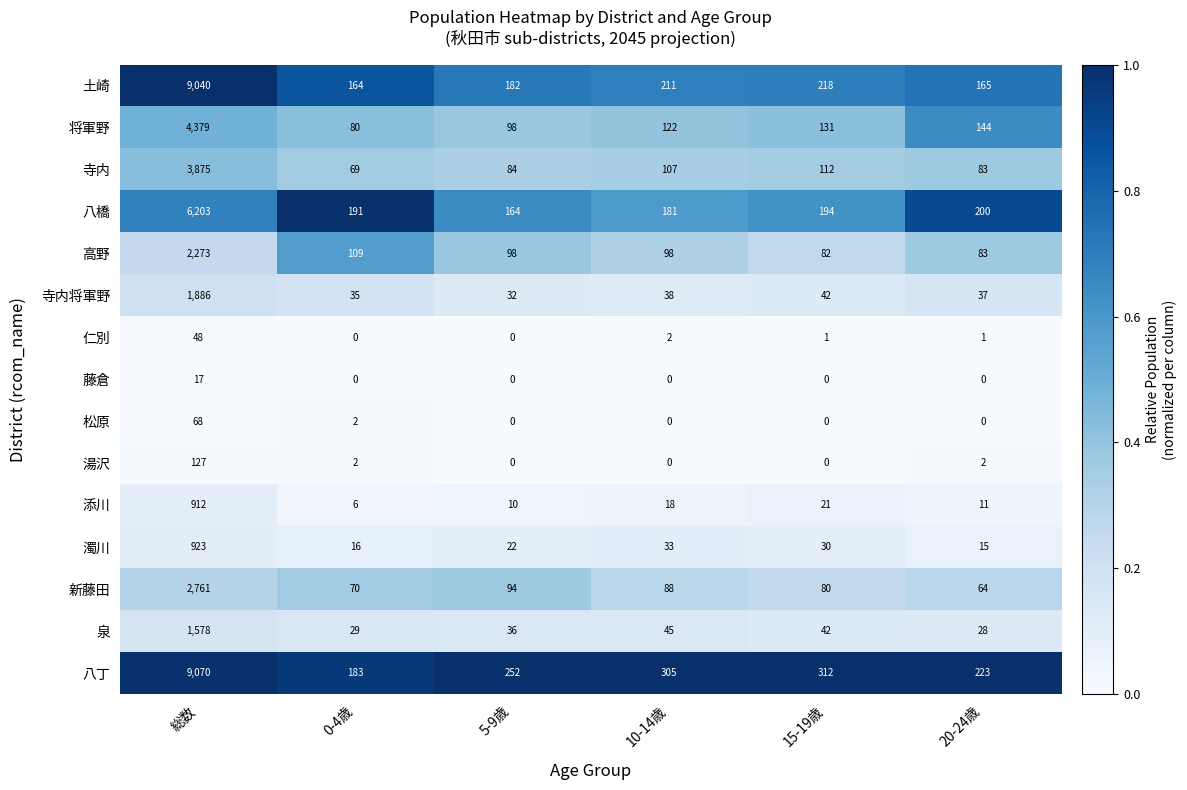

Which label corresponds to the largest value in the chart?

総数